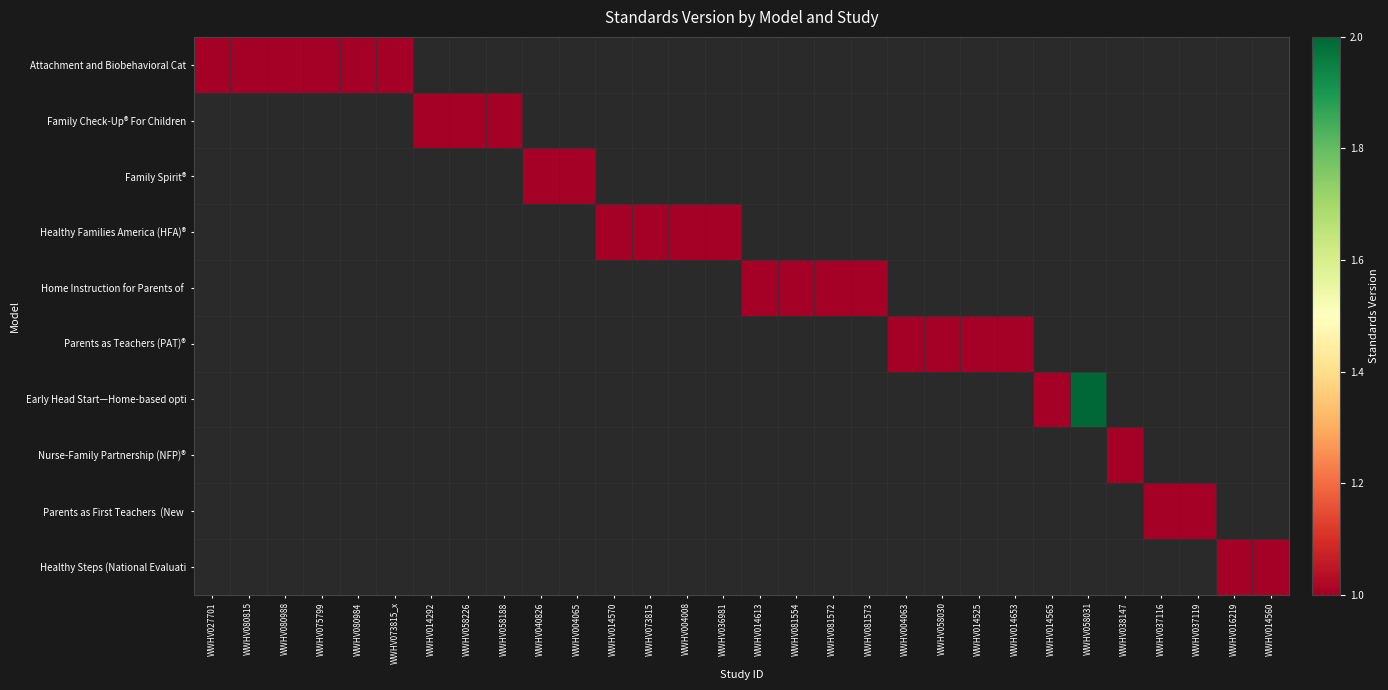

Which label corresponds to the largest value in the chart?

WWHV058031